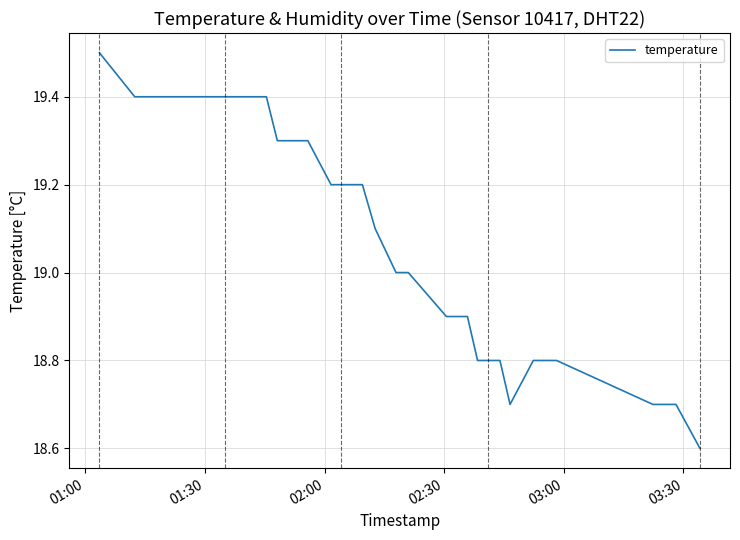

What is the difference between the maximum and minimum values?

0.9